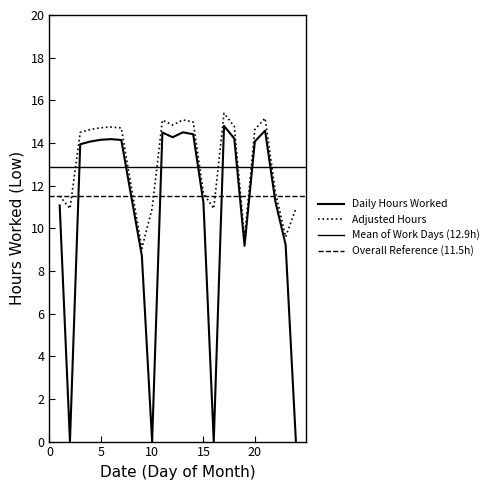

List the labels in order of value, largest first.

17, 21, 13, 11, 14, 12, 18, 6, 5, 7, 4, 20, 3, 8, 22, 15, 1, 23, 19, 9, 2, 10, 16, 24